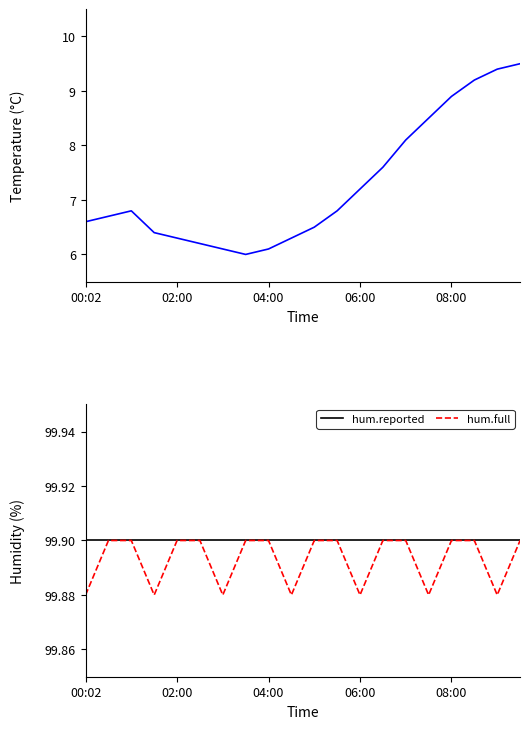

What is the value of the hum.full point at the 5th from the left?

99.9